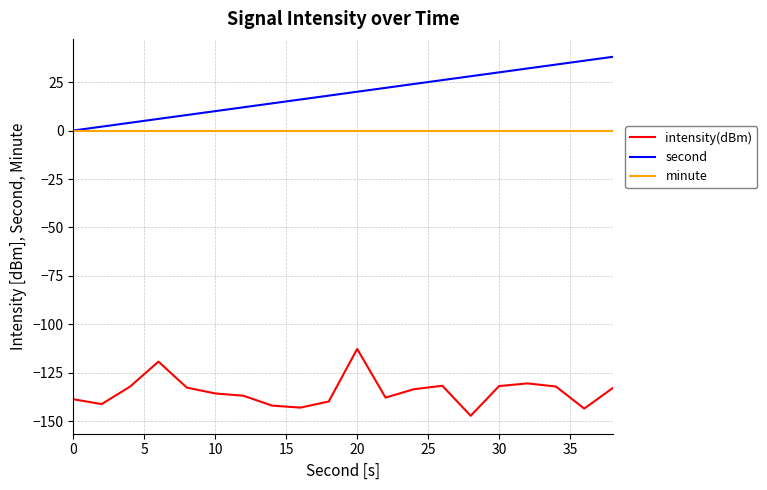

Rank the series by their maximum value, from highest to lowest.

second, minute, intensity(dBm)